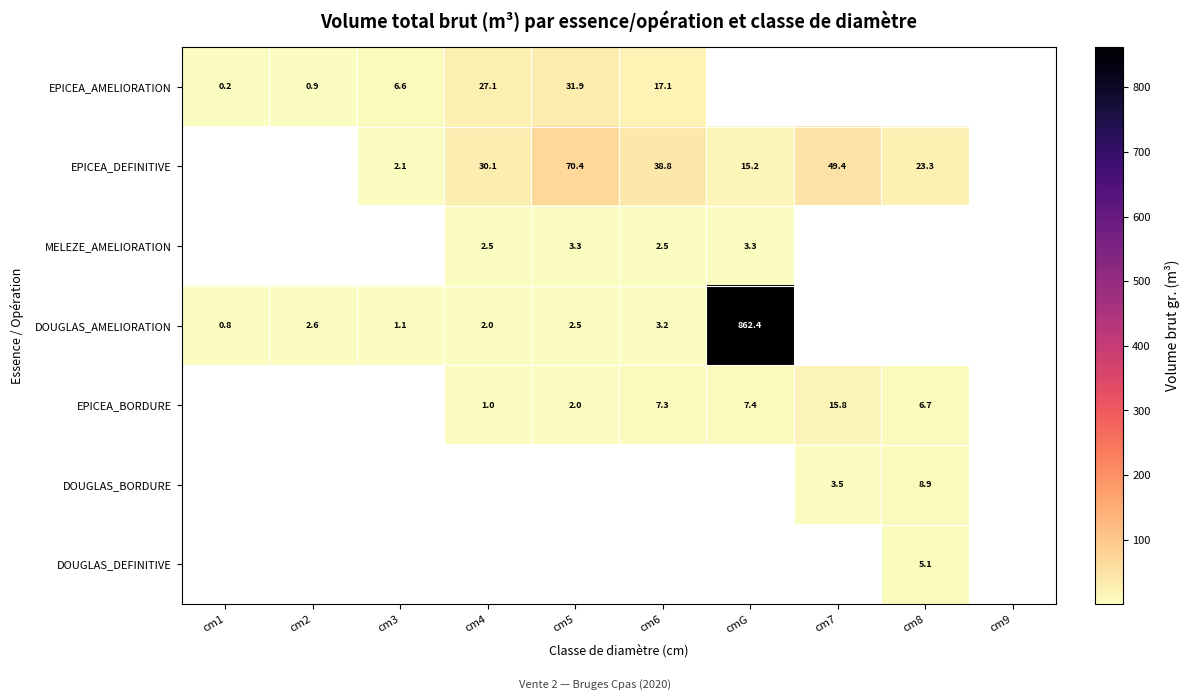

Is the value of EPICEA_BORDURE at cmG greater than the value of DOUGLAS_BORDURE at cm7?

Yes